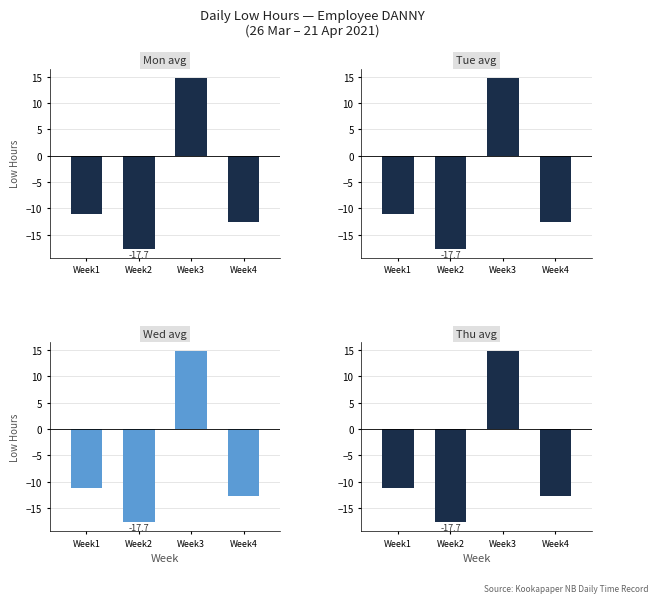

Which series has the largest range (max minus min)?

Mon avg